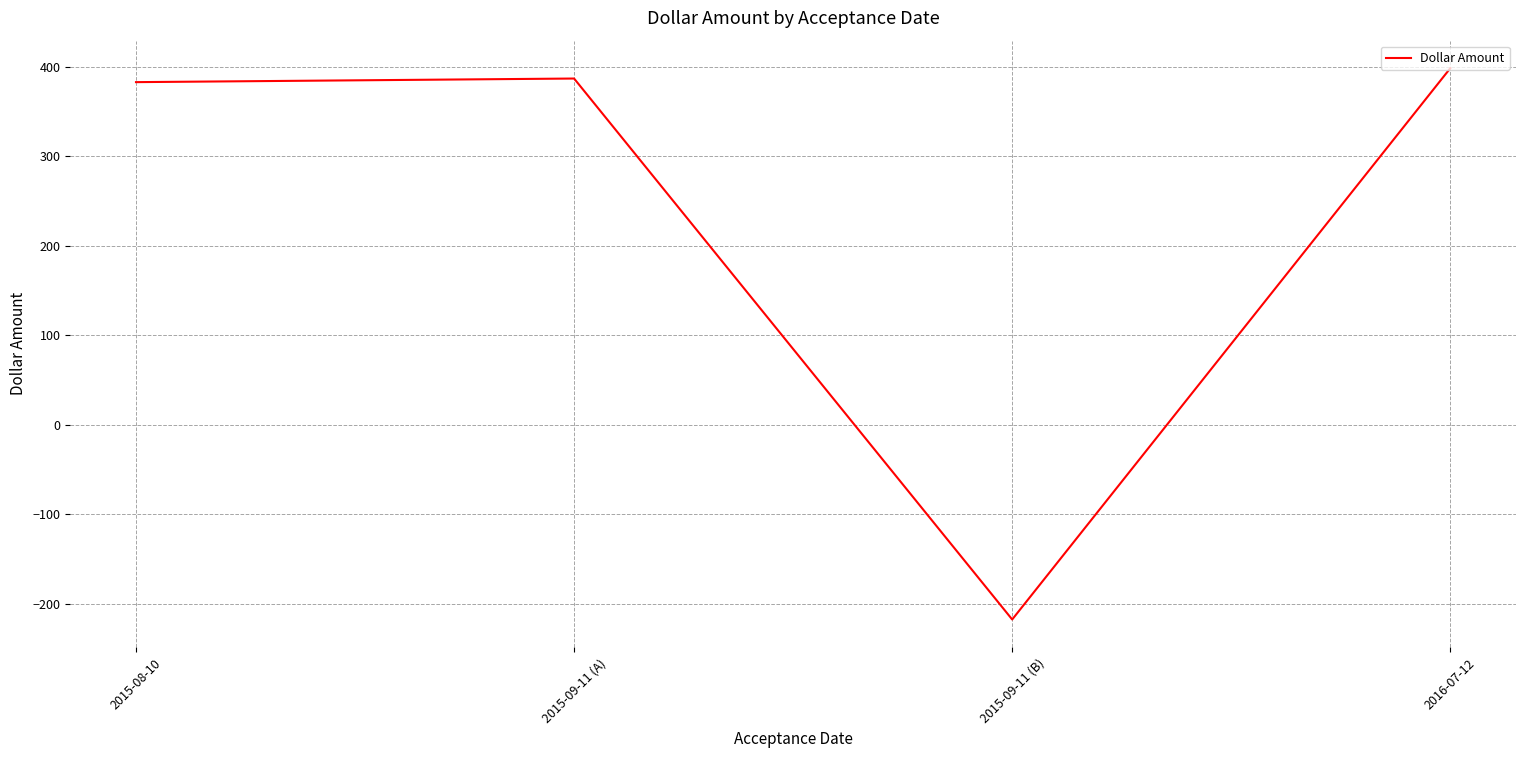

How many values are below zero?

1